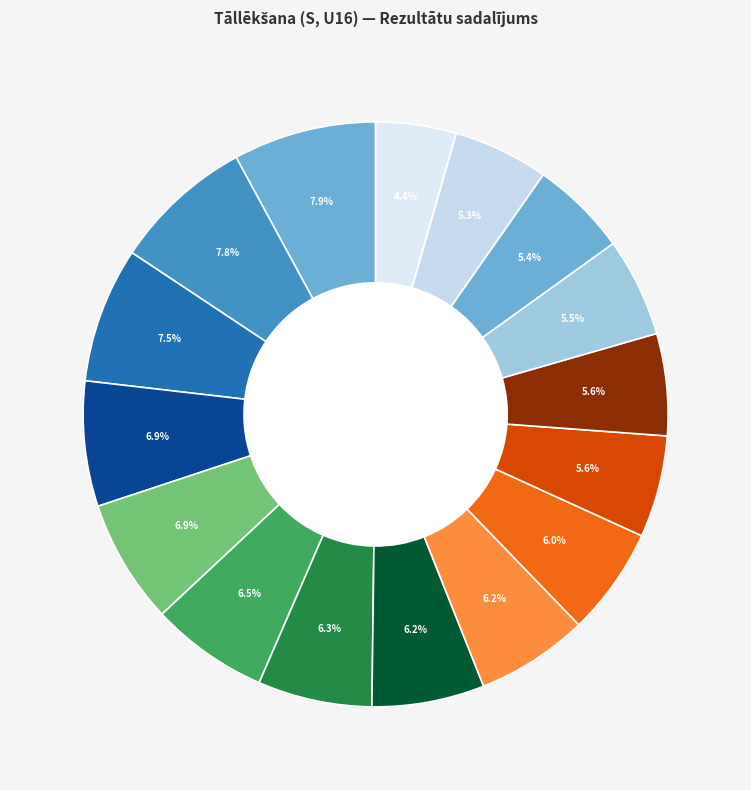

Which slice is the largest?

Samanta Morkone